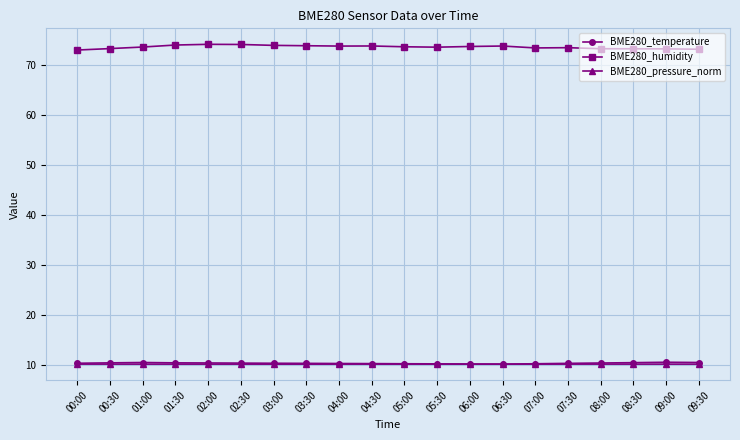

What is the difference between the second highest and minimum values in the BME280_temperature series?

0.3